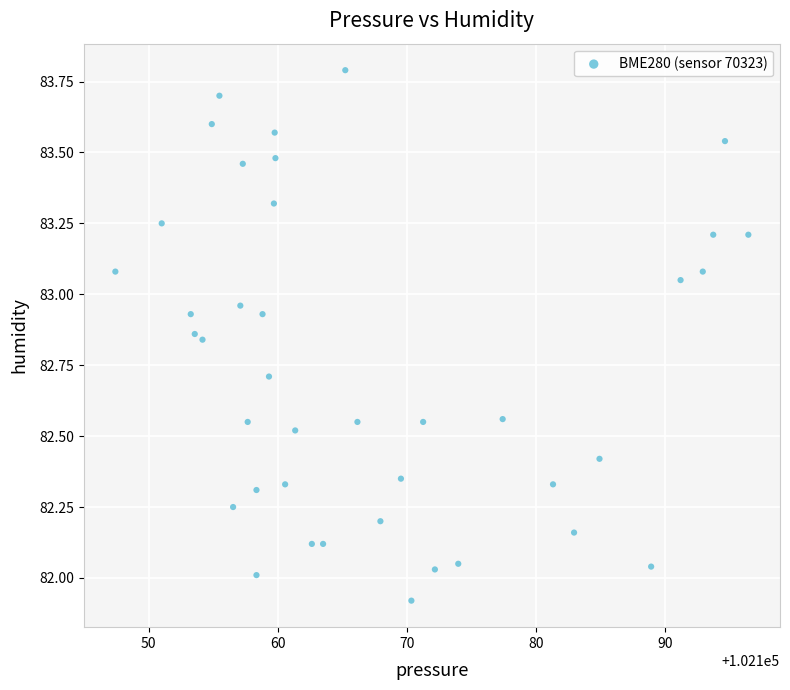

What is the range of Y values (max minus min)?

1.9